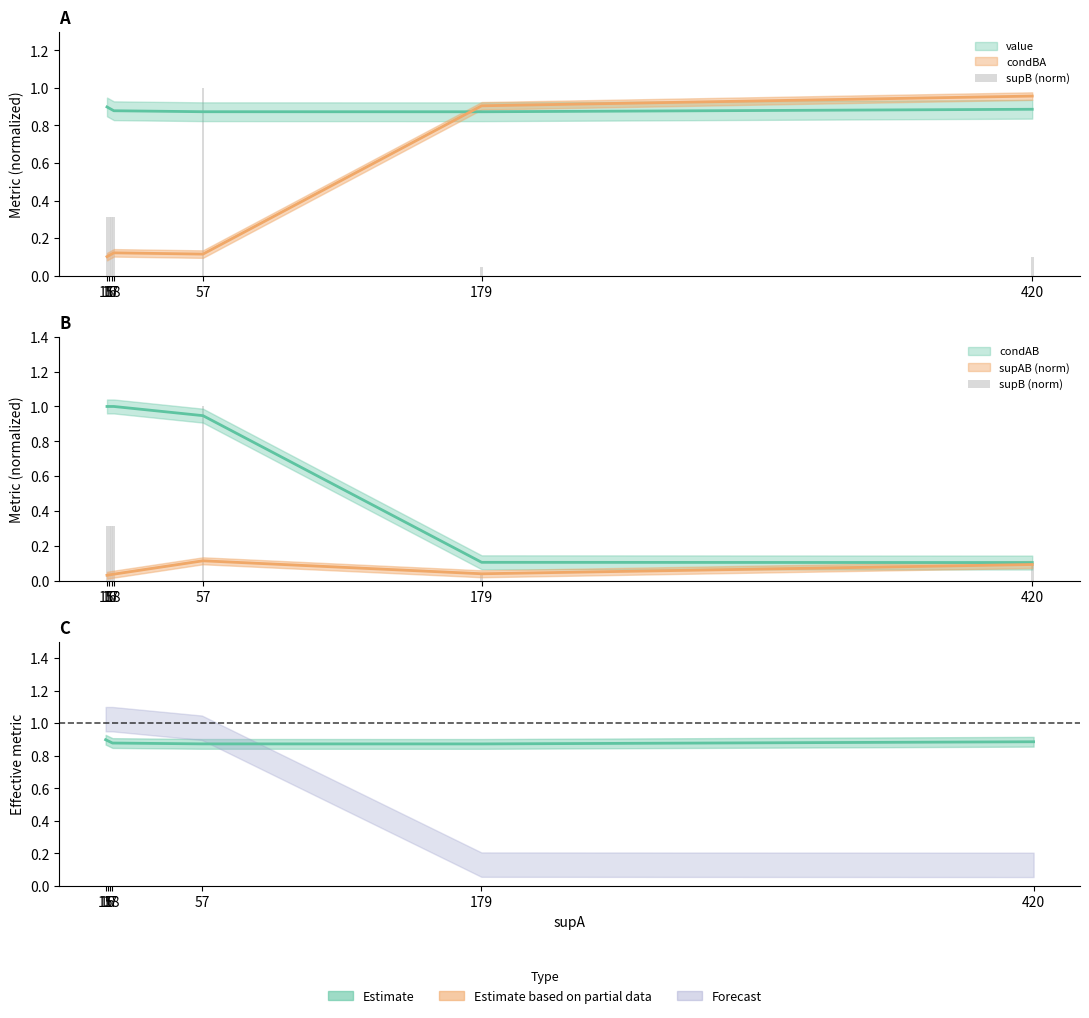

List the labels in order of value, largest first.

57, 15, 16, 17, 18, 420, 179